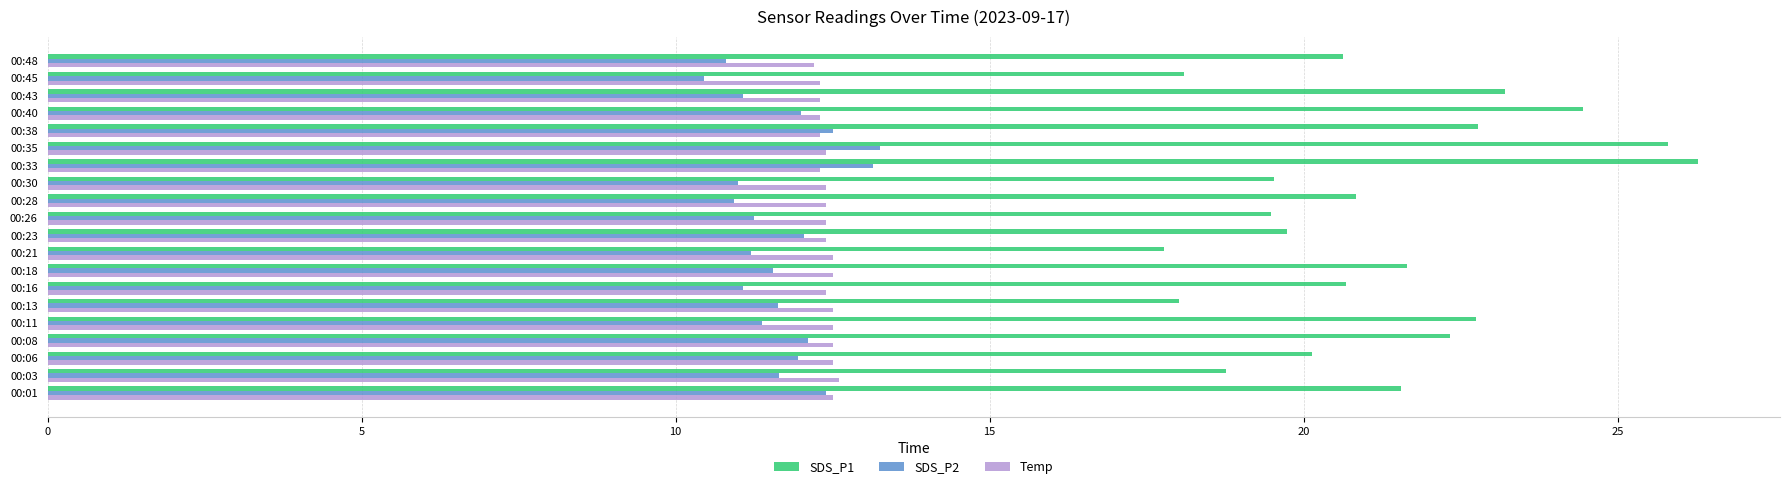

At how many categories does at least one series exceed 15?

20